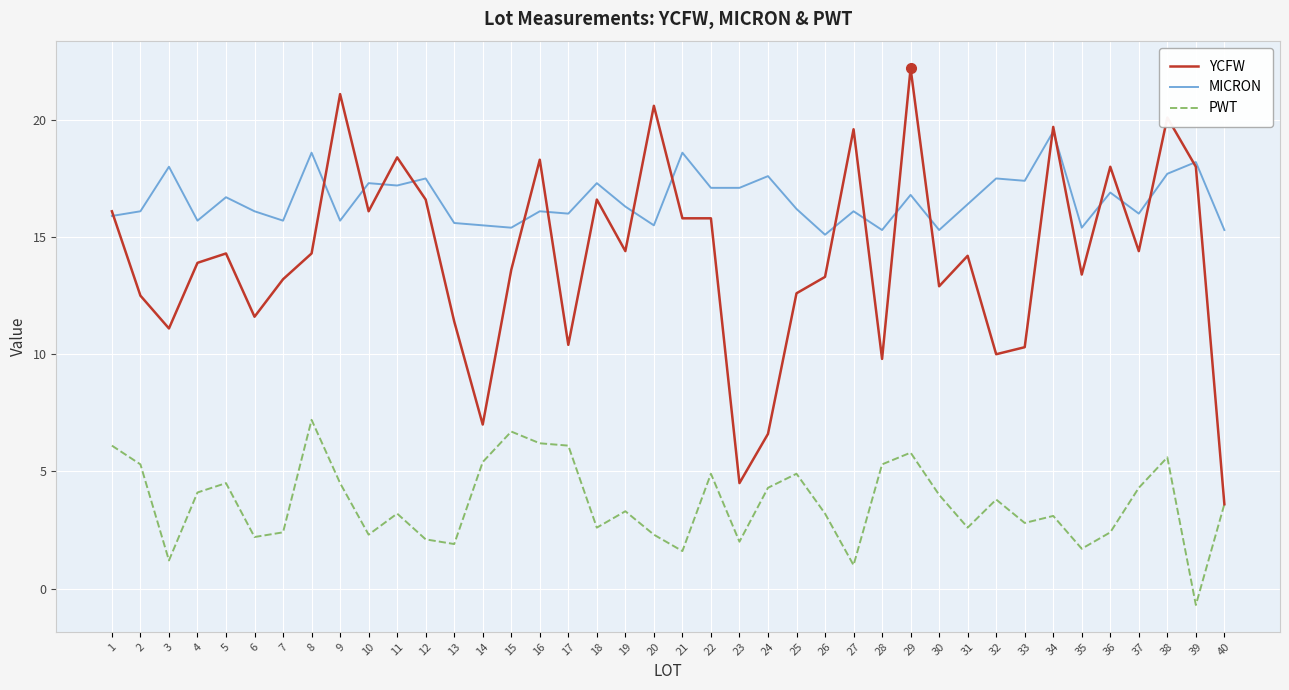

What is the total value across all series at 16?

40.6